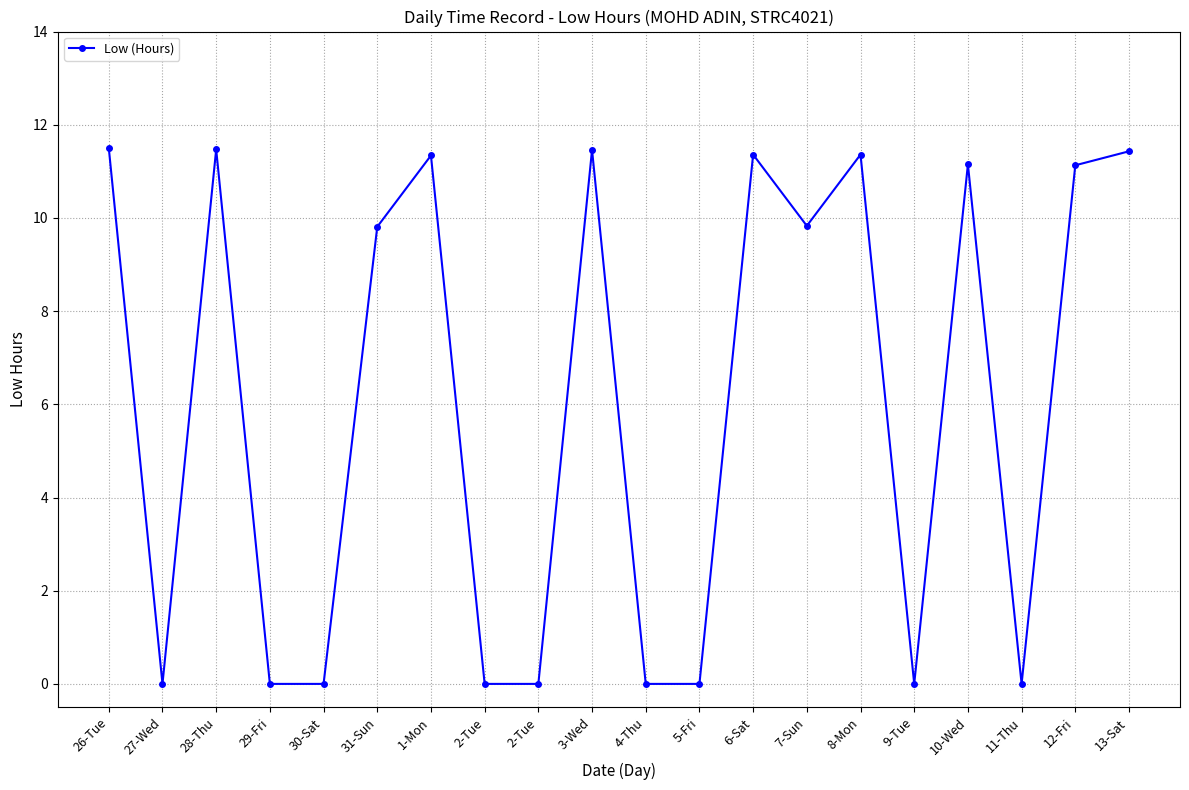

Reading left to right, list all the values displayed in this chart.

26-Tue=11.5	27-Wed=0.0	28-Thu=11.5	29-Fri=0.0	30-Sat=0.0	31-Sun=9.8	1-Mon=11.3	2-Tue=0.0	2-Tue=0.0	3-Wed=11.5	4-Thu=0.0	5-Fri=0.0	6-Sat=11.4	7-Sun=9.8	8-Mon=11.4	9-Tue=0.0	10-Wed=11.2	11-Thu=0.0	12-Fri=11.1	13-Sat=11.4